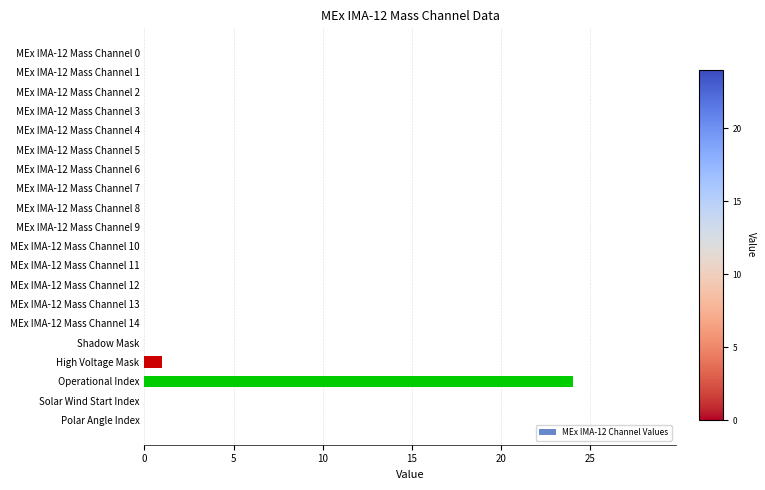

Reading bottom to top, extract all data points from this chart.

Polar Angle Index=0	Solar Wind Start Index=0	Operational Index=24	High Voltage Mask=1	Shadow Mask=0	MEx IMA-12 Mass Channel 14=0	MEx IMA-12 Mass Channel 13=0	MEx IMA-12 Mass Channel 12=0	MEx IMA-12 Mass Channel 11=0	MEx IMA-12 Mass Channel 10=0	MEx IMA-12 Mass Channel 9=0	MEx IMA-12 Mass Channel 8=0	MEx IMA-12 Mass Channel 7=0	MEx IMA-12 Mass Channel 6=0	MEx IMA-12 Mass Channel 5=0	MEx IMA-12 Mass Channel 4=0	MEx IMA-12 Mass Channel 3=0	MEx IMA-12 Mass Channel 2=0	MEx IMA-12 Mass Channel 1=0	MEx IMA-12 Mass Channel 0=0